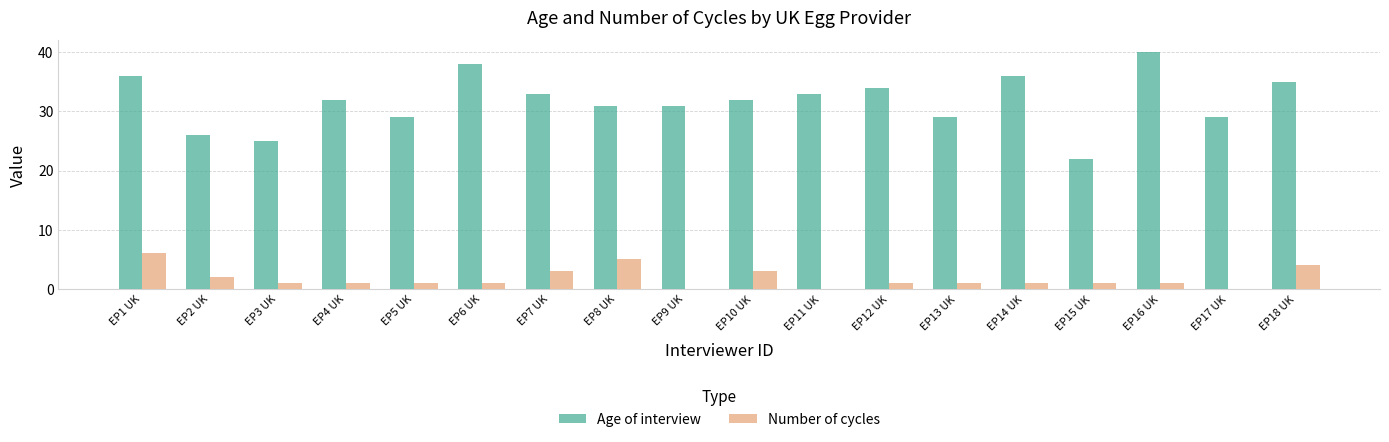

The Number of cycles series shows 3 at EP9 UK. True or false?

False